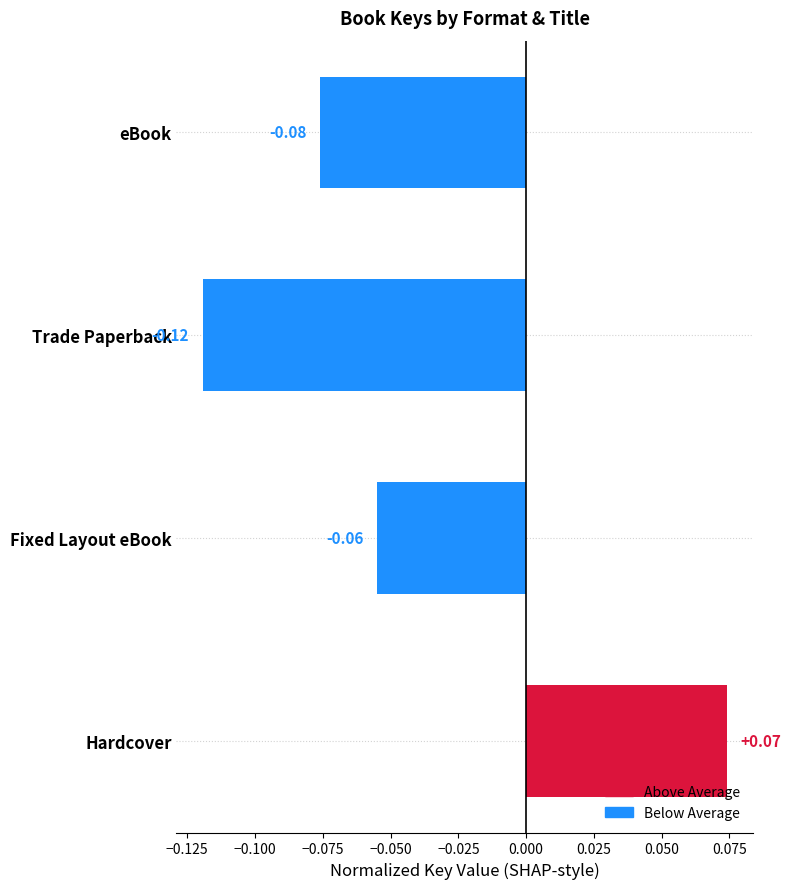

Where is the data nearest to the value 0?

Fixed Layout eBook